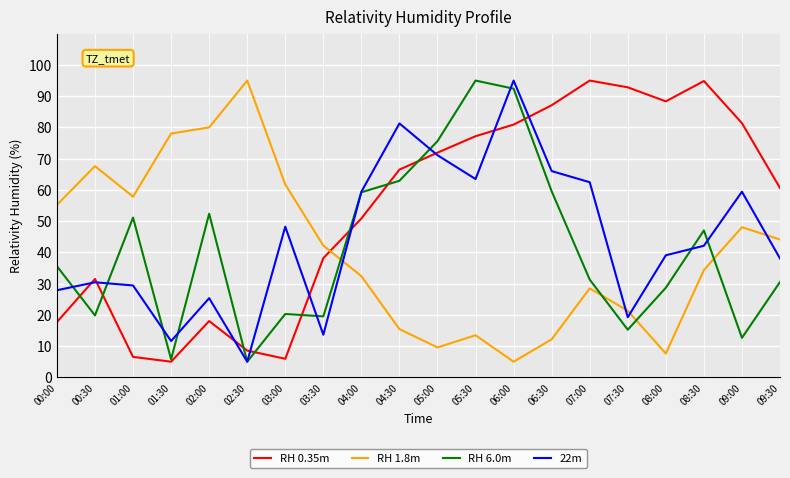

True or false: RH 0.35m and RH 6.0m cross at least once.

True